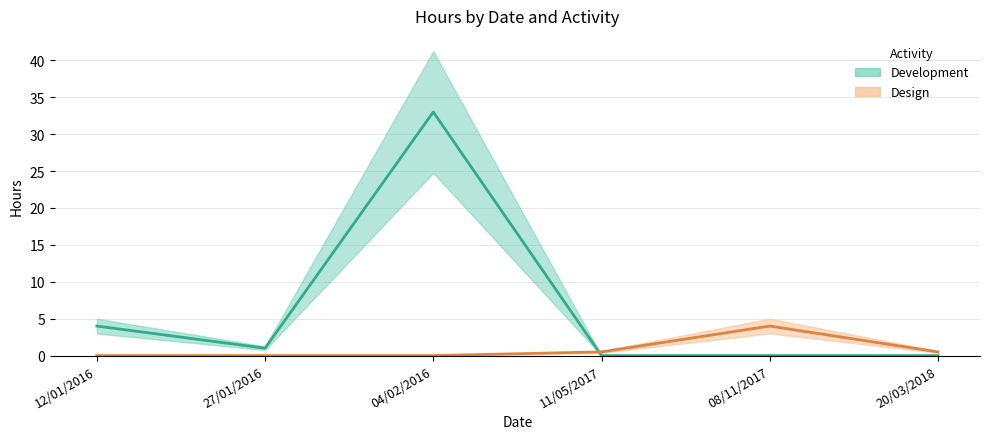

What is the difference between the highest and lowest values at 20/03/2018?

0.5